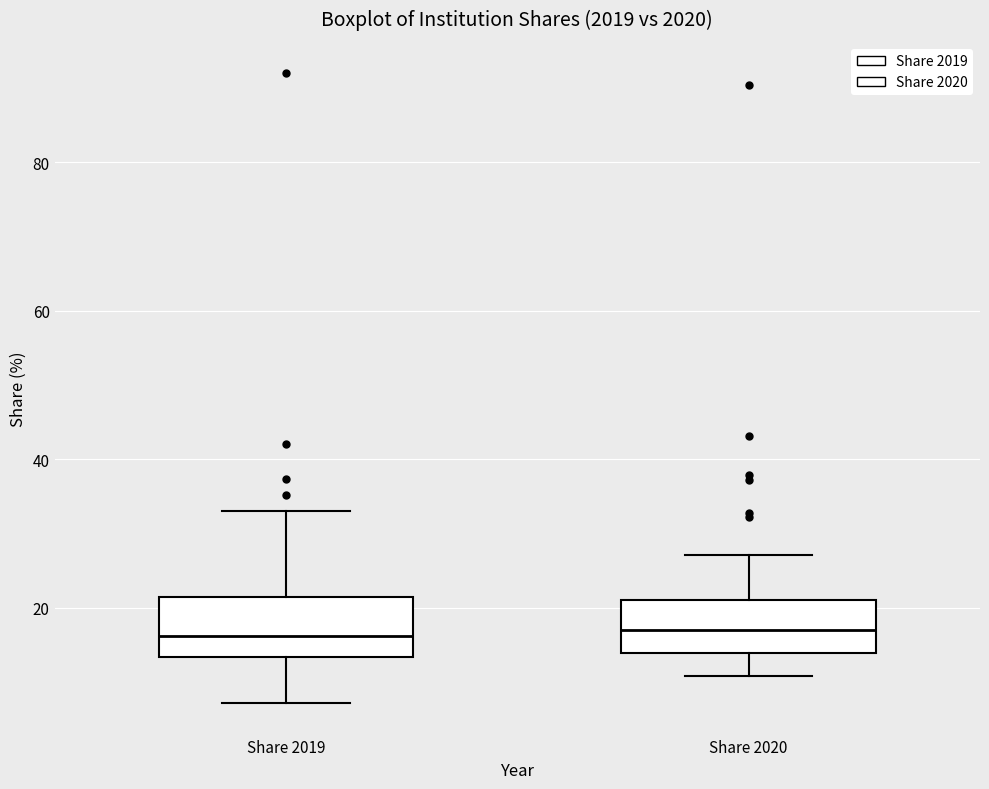

Reading left to right, transcribe this box plot: for each box, give where its median line is, the range the box spans, and where its two whiskers end, as read against the y-axis. The values are not printed on the chart, so give them approximately, as read against the axis.

Share 2019: median 16, box 14 to 22, whiskers 8 to 34
Share 2020: median 18, box 14 to 22, whiskers 10 to 28